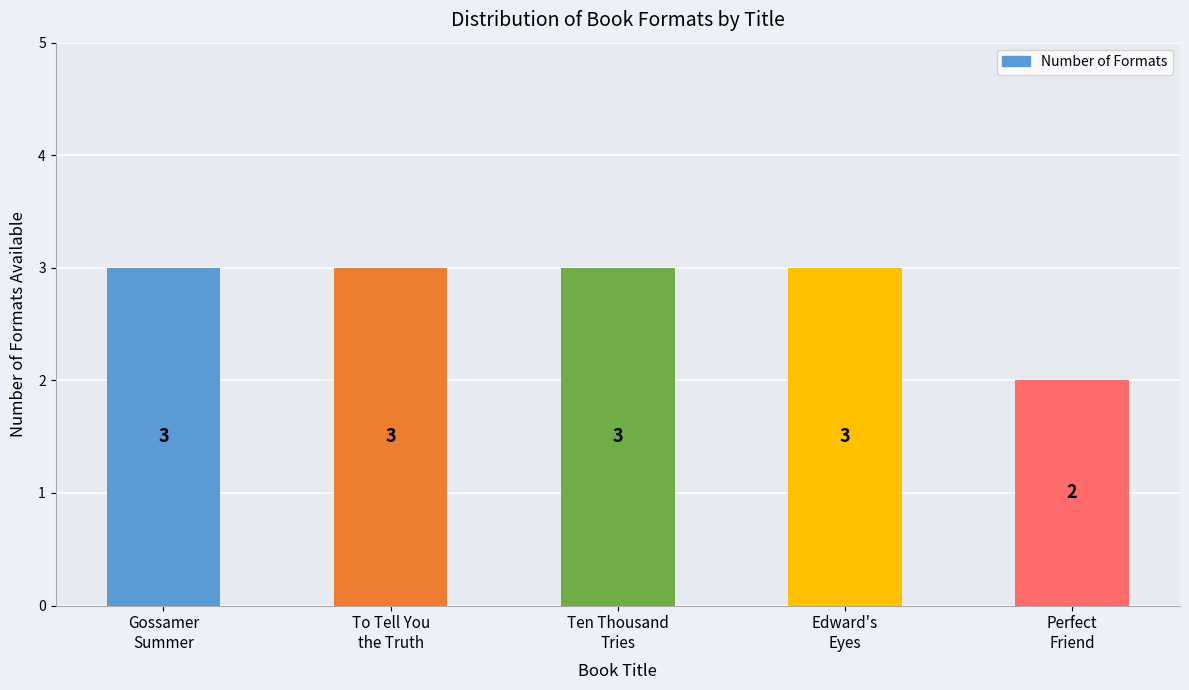

What is the label of the 4th bar from the right?

To Tell You
the Truth